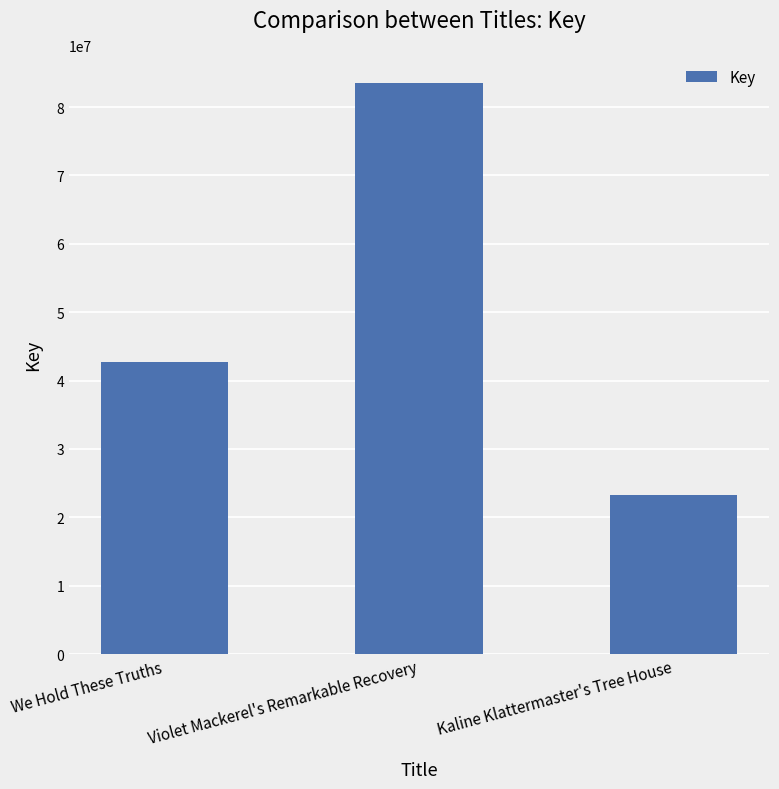

What is the label of the 1st bar from the left?

We Hold These Truths